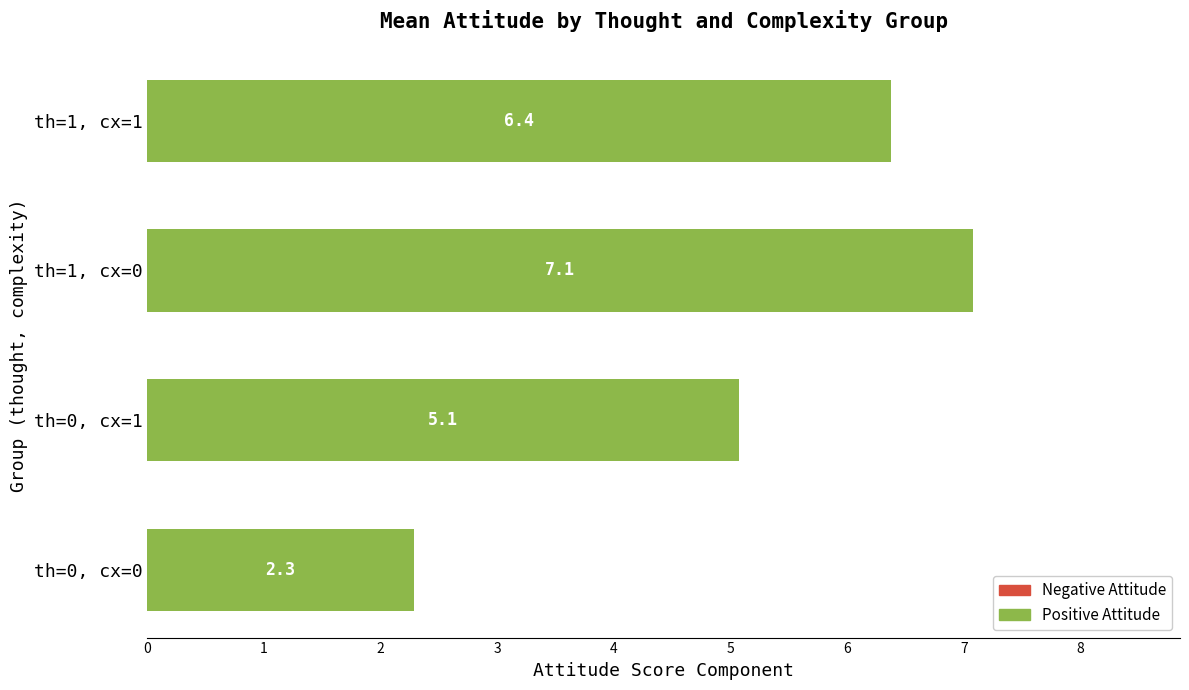

What is the minimum value shown in the chart?

2.3